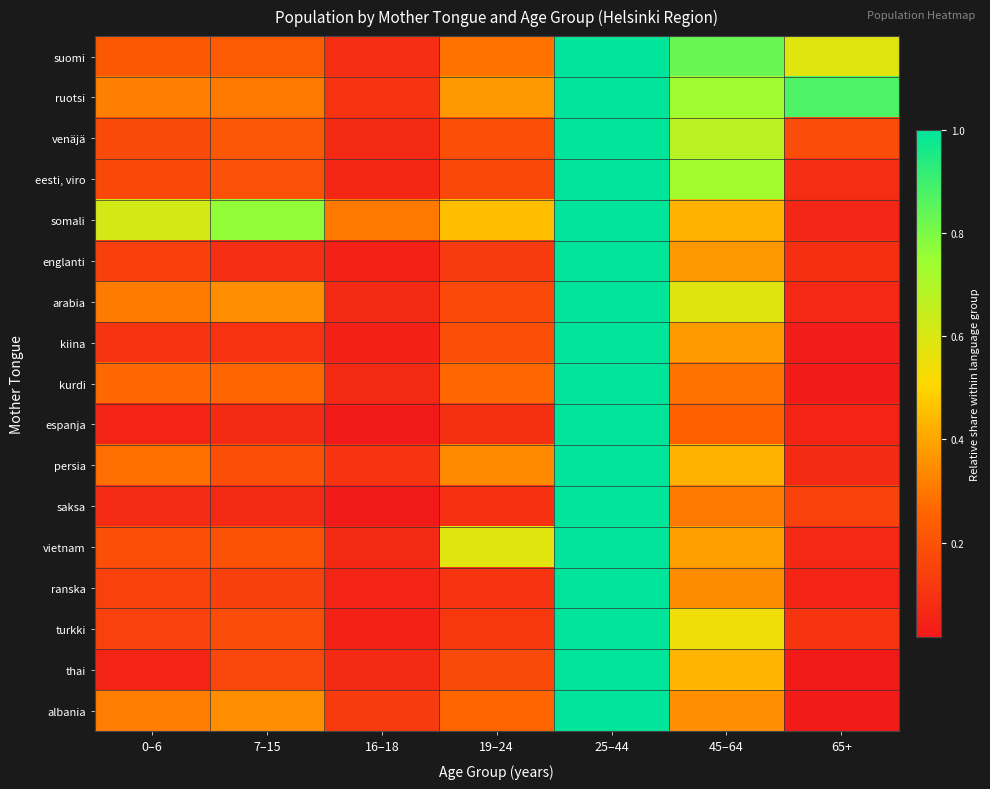

Reading left to right, what are all the values shown in this chart?

suomi: 0–6=0.2	7–15=0.2	16–18=0.1	19–24=0.3	25–44=1.0	45–64=0.8	65+=0.6
ruotsi: 0–6=0.3	7–15=0.3	16–18=0.1	19–24=0.4	25–44=1.0	45–64=0.7	65+=0.9
venäjä: 0–6=0.2	7–15=0.2	16–18=0.1	19–24=0.2	25–44=1.0	45–64=0.7	65+=0.2
eesti, viro: 0–6=0.2	7–15=0.2	16–18=0.1	19–24=0.2	25–44=1.0	45–64=0.7	65+=0.1
somali: 0–6=0.6	7–15=0.8	16–18=0.3	19–24=0.5	25–44=1.0	45–64=0.4	65+=0.1
englanti: 0–6=0.1	7–15=0.1	16–18=0.0	19–24=0.1	25–44=1.0	45–64=0.4	65+=0.1
arabia: 0–6=0.3	7–15=0.3	16–18=0.1	19–24=0.2	25–44=1.0	45–64=0.6	65+=0.1
kiina: 0–6=0.1	7–15=0.1	16–18=0.0	19–24=0.2	25–44=1.0	45–64=0.4	65+=0.0
kurdi: 0–6=0.3	7–15=0.3	16–18=0.1	19–24=0.3	25–44=1.0	45–64=0.3	65+=0.0
espanja: 0–6=0.1	7–15=0.1	16–18=0.0	19–24=0.1	25–44=1.0	45–64=0.2	65+=0.1
persia: 0–6=0.3	7–15=0.2	16–18=0.1	19–24=0.3	25–44=1.0	45–64=0.4	65+=0.1
saksa: 0–6=0.1	7–15=0.1	16–18=0.0	19–24=0.1	25–44=1.0	45–64=0.3	65+=0.1
vietnam: 0–6=0.2	7–15=0.2	16–18=0.1	19–24=0.6	25–44=1.0	45–64=0.4	65+=0.1
ranska: 0–6=0.2	7–15=0.1	16–18=0.1	19–24=0.1	25–44=1.0	45–64=0.3	65+=0.0
turkki: 0–6=0.1	7–15=0.2	16–18=0.0	19–24=0.1	25–44=1.0	45–64=0.5	65+=0.1
thai: 0–6=0.1	7–15=0.2	16–18=0.1	19–24=0.2	25–44=1.0	45–64=0.4	65+=0.0
albania: 0–6=0.3	7–15=0.3	16–18=0.1	19–24=0.3	25–44=1.0	45–64=0.4	65+=0.0